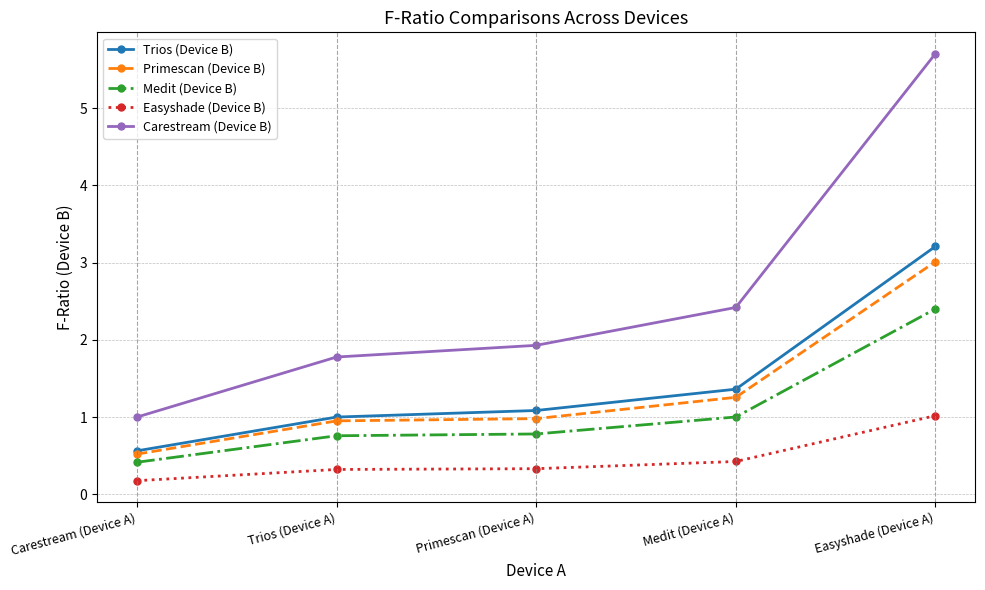

True or false: Carestream (Device B) and Trios (Device B) intersect in this chart.

False